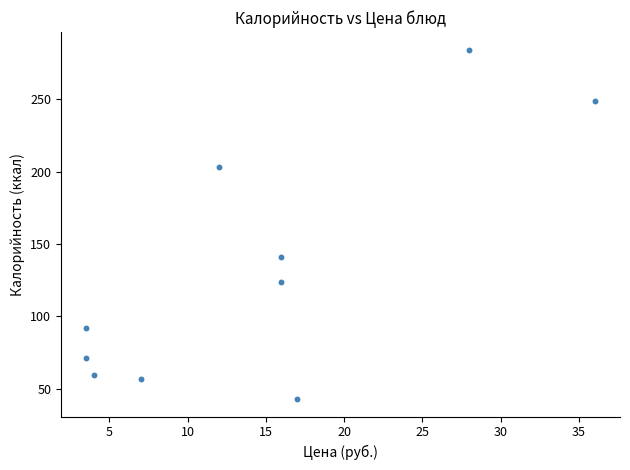

What Y value in the scatter plot is closest to 163?

141.0